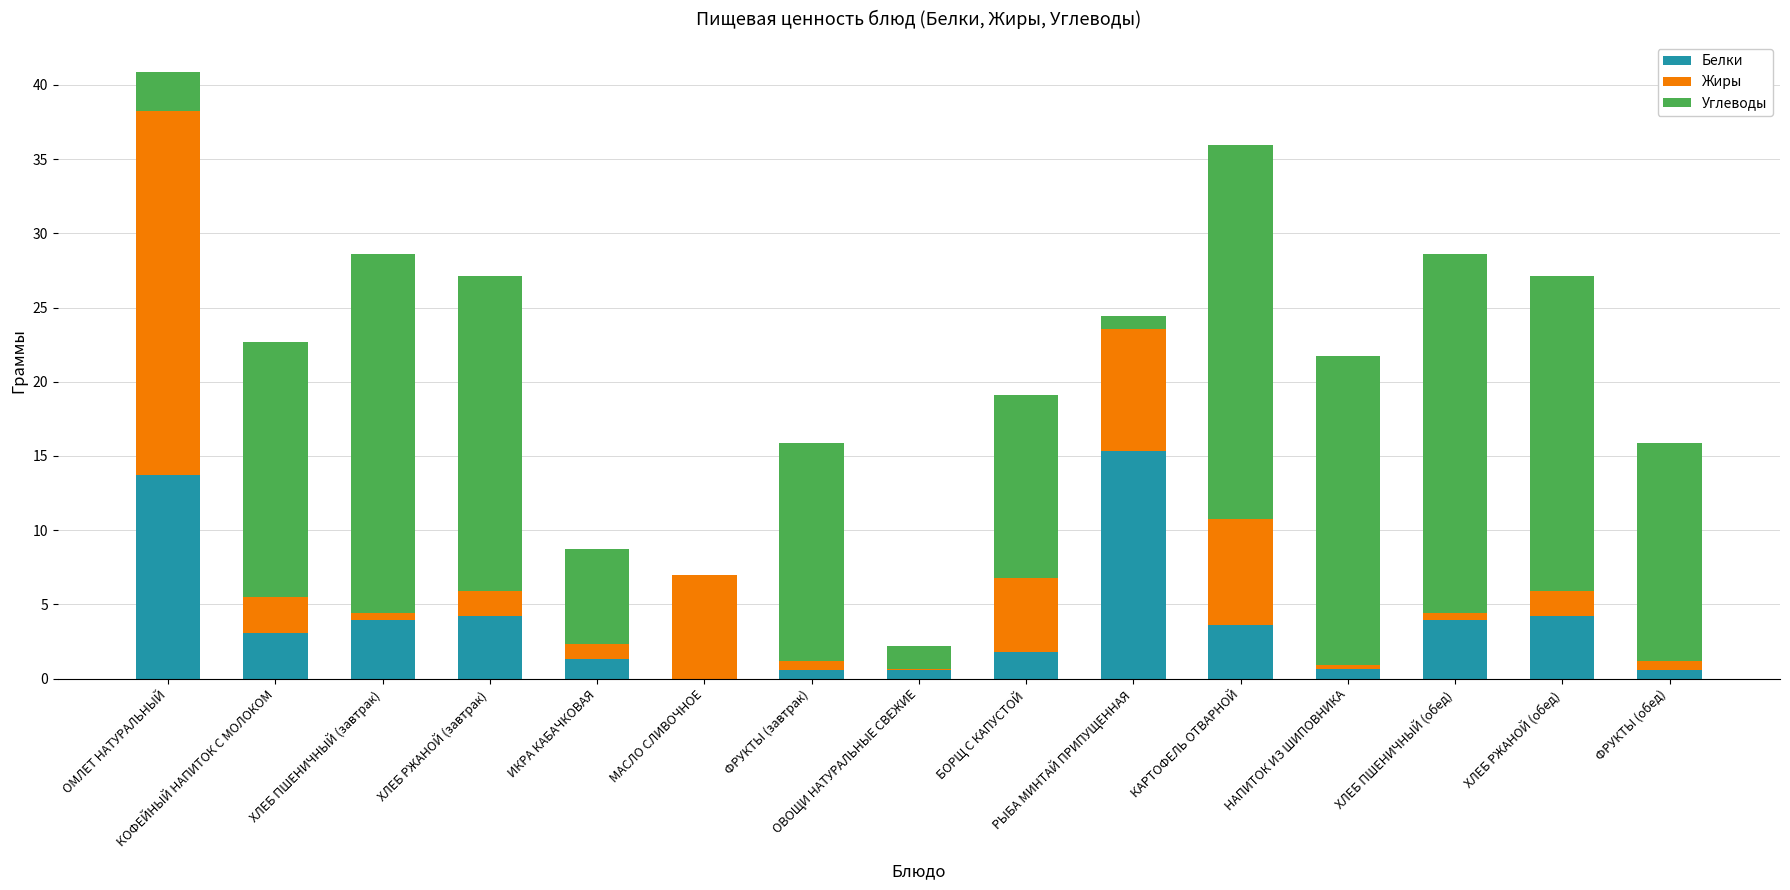

How many categories are shown in the chart?

15